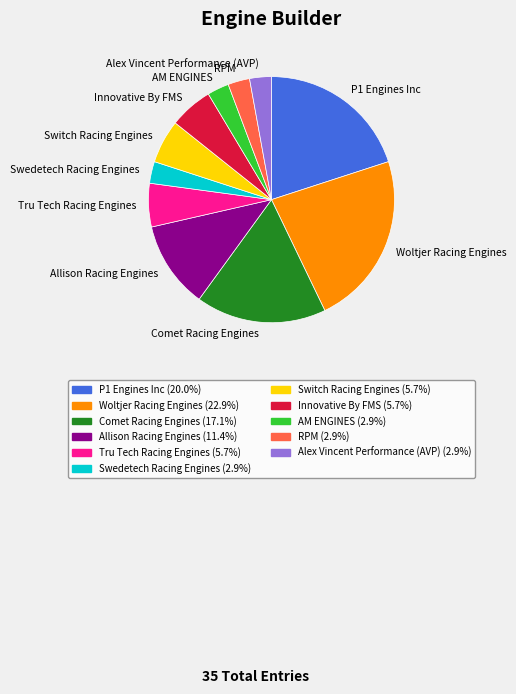

Does P1 Engines Inc account for over 50% of the chart?

No